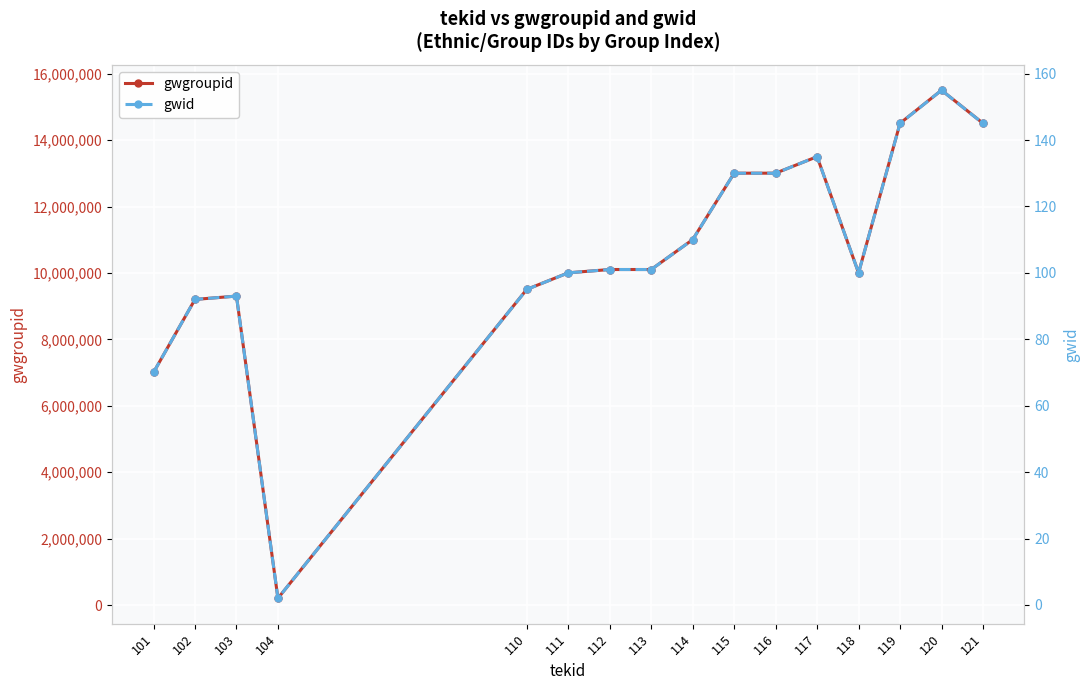

At which label does gwgroupid first exceed 10103000?

114